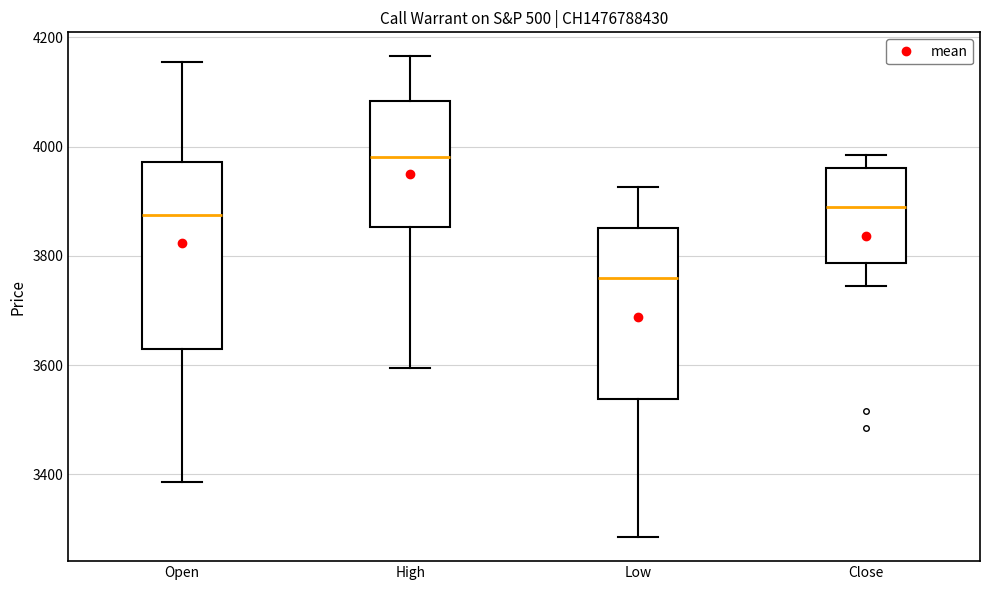

Reading left to right, read every box against the y-axis: the position of its median line, the range the box covers, and the ends of its whiskers. The values are not printed on the chart, so give them approximately, as read against the axis.

Open: median 3880, box 3640 to 3980, whiskers 3380 to 4160
High: median 3980, box 3860 to 4080, whiskers 3600 to 4160
Low: median 3760, box 3540 to 3860, whiskers 3280 to 3920
Close: median 3900, box 3780 to 3960, whiskers 3740 to 3980